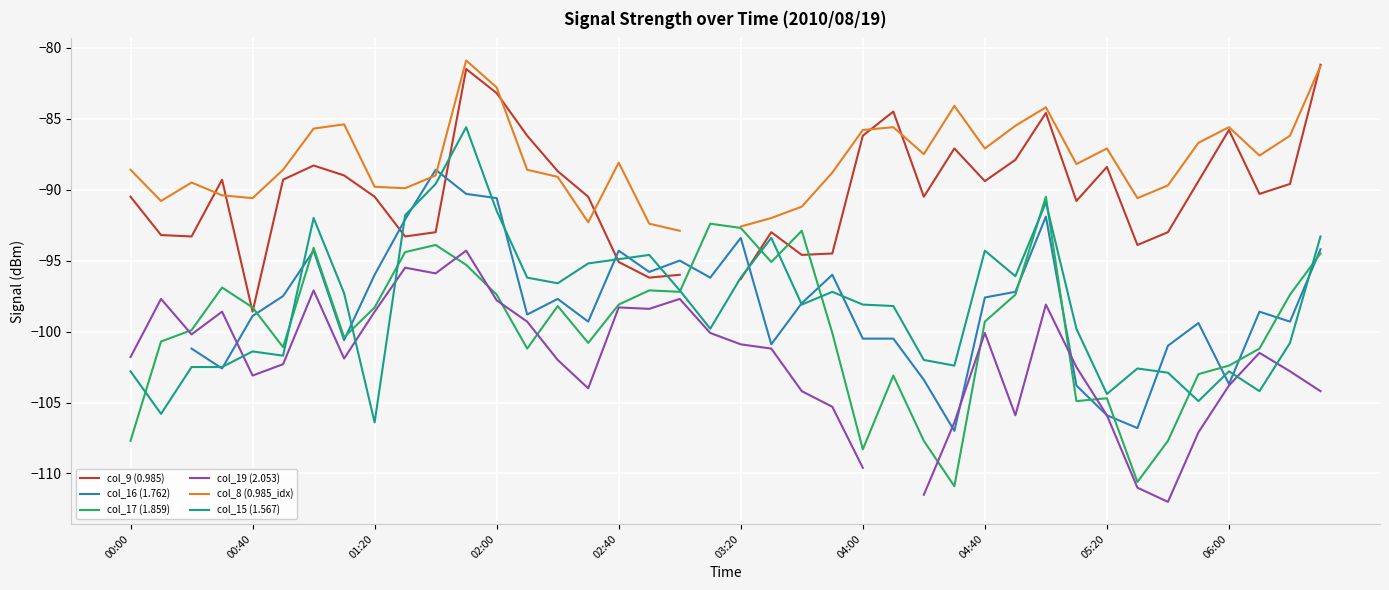

The col_15 (1.567) series shows -106.4 at 01:20. True or false?

True